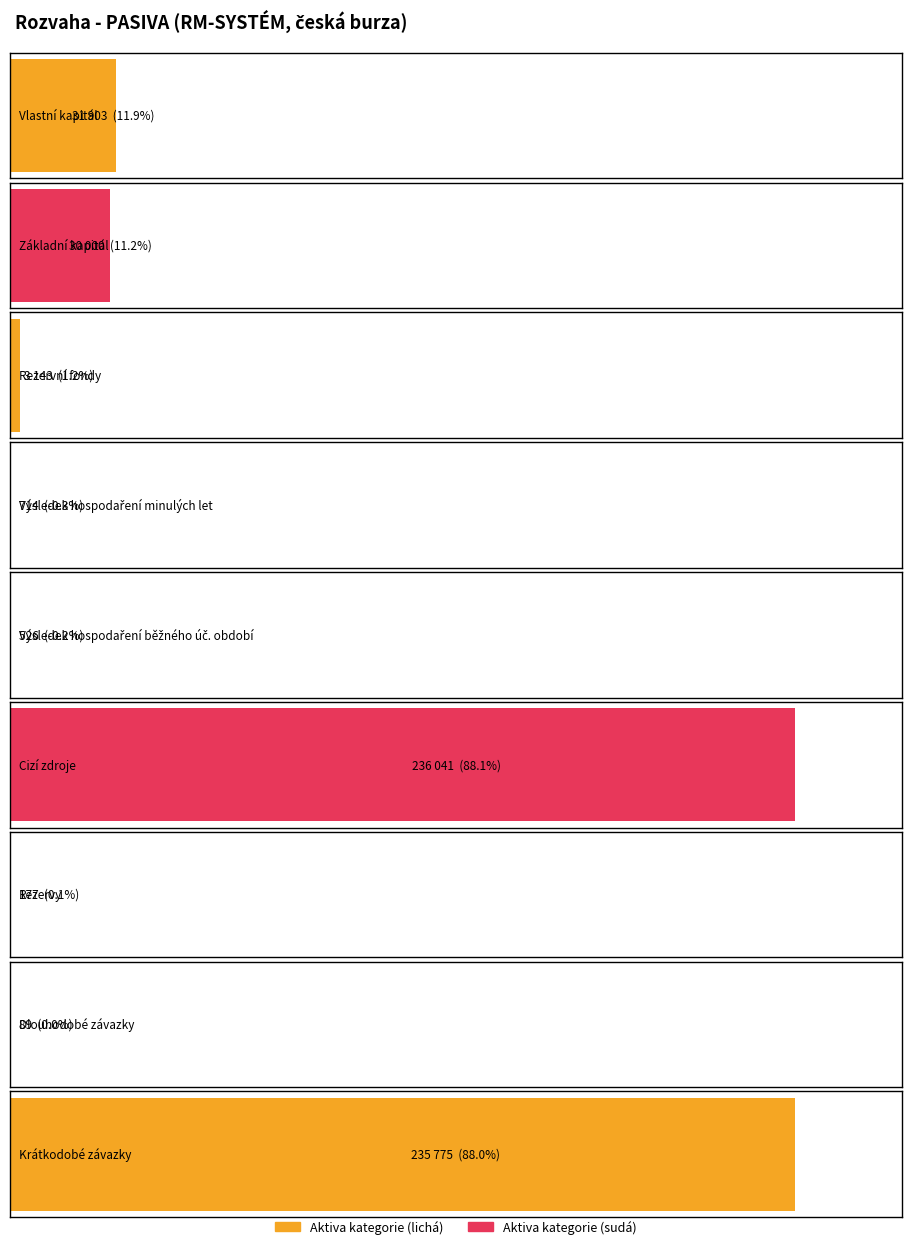

The chart shows a value of -146 at Výsledek hospodaření běžného úč. období. True or false?

False